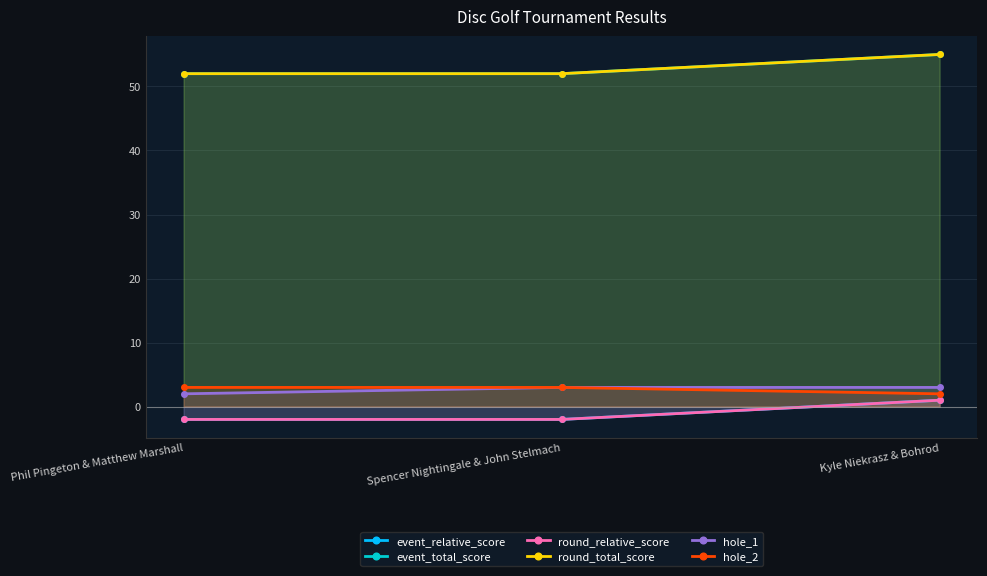

Which series has the largest total across all categories?

event_total_score